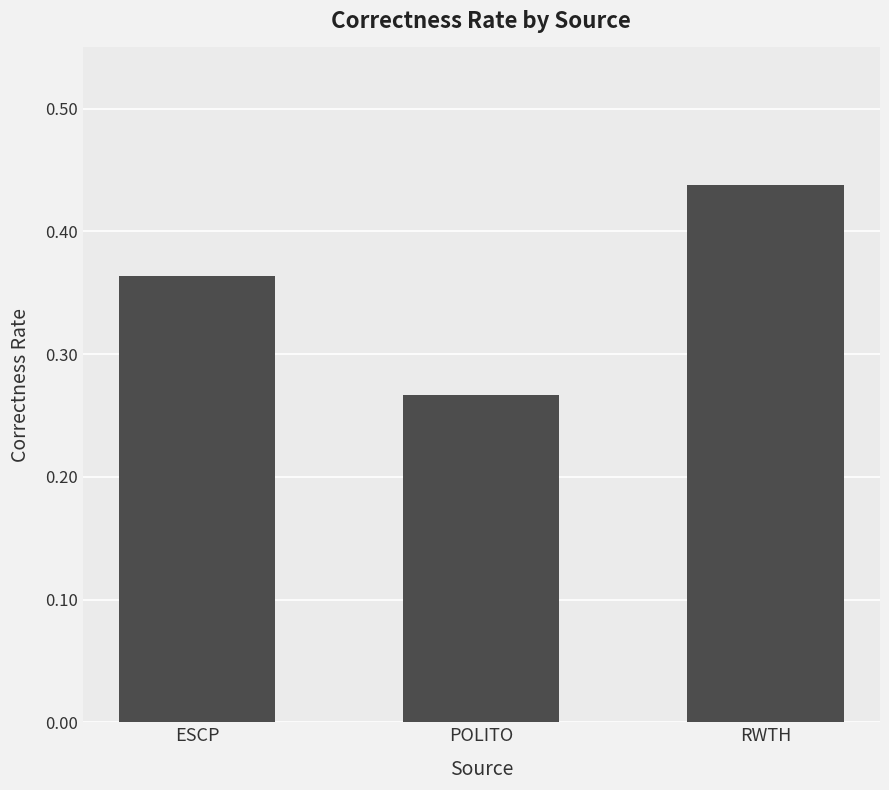

Is it true that the value at POLITO is 0.1?

False